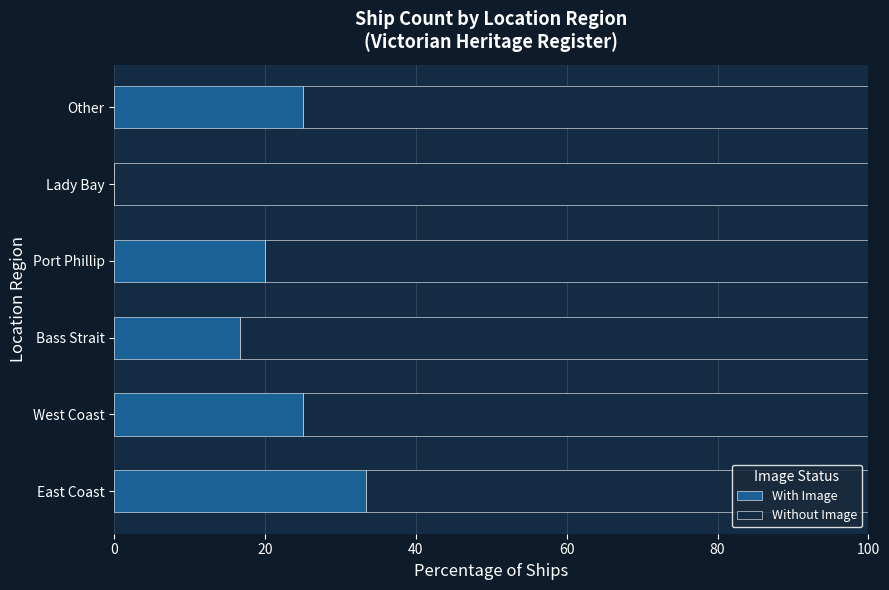

What is the maximum value for With Image?

33.3